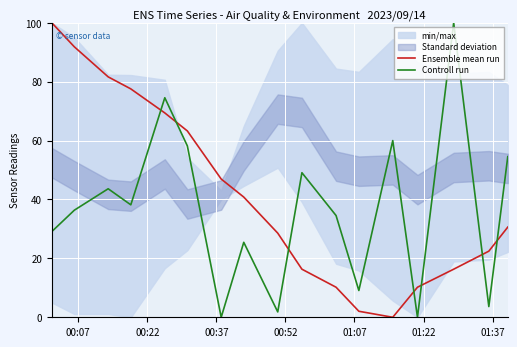

How many values in Controll run are above zero?

15